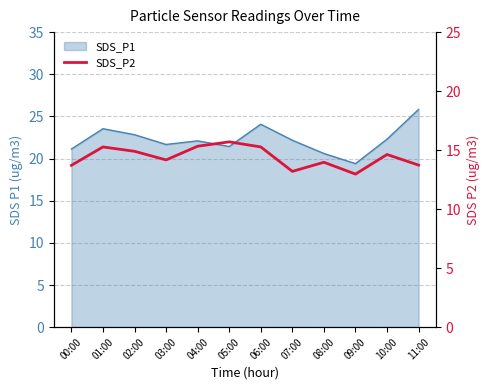

How many data points are above 14?

7